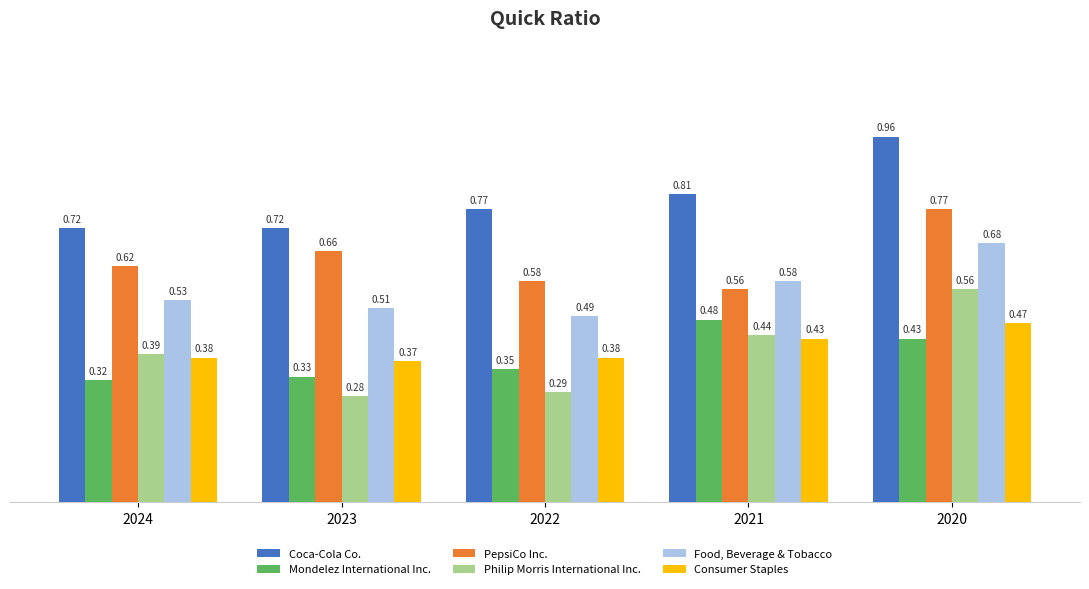

Which series has the largest range (max minus min)?

Philip Morris International Inc.